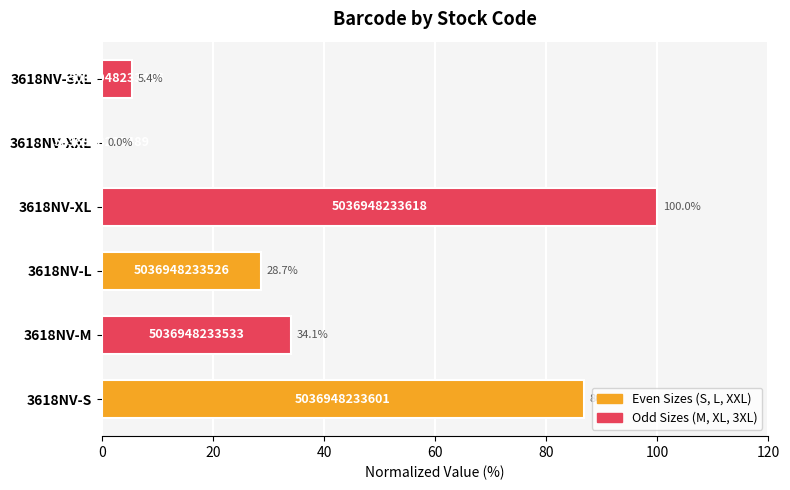

What is the sum of all values?

255.0